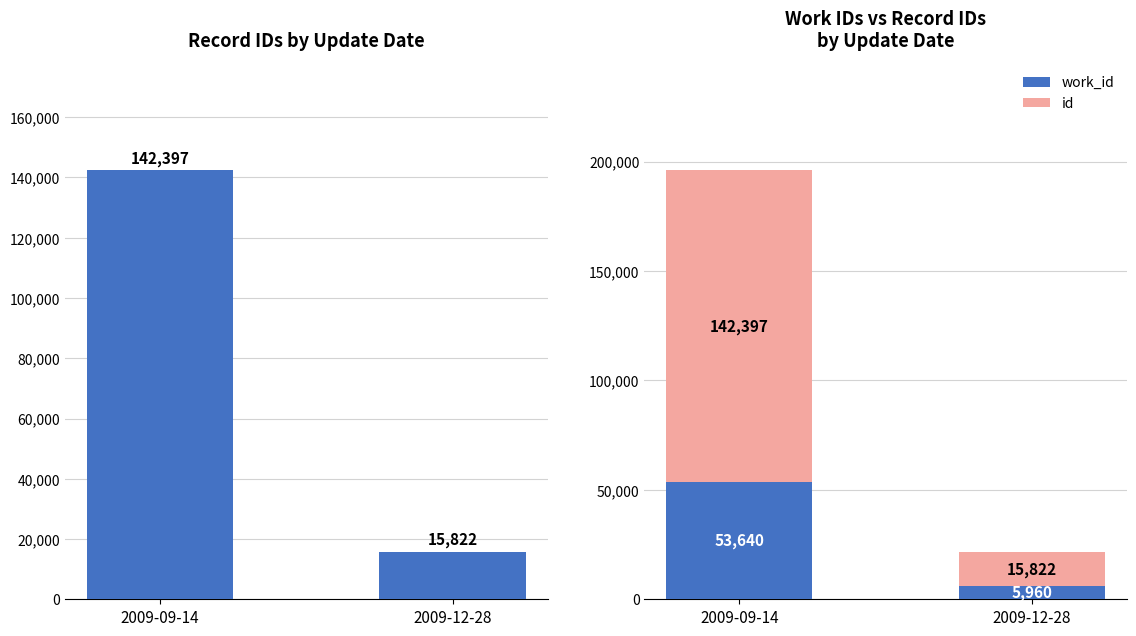

The value of id at 2009-12-28 is 15822. True or false?

True